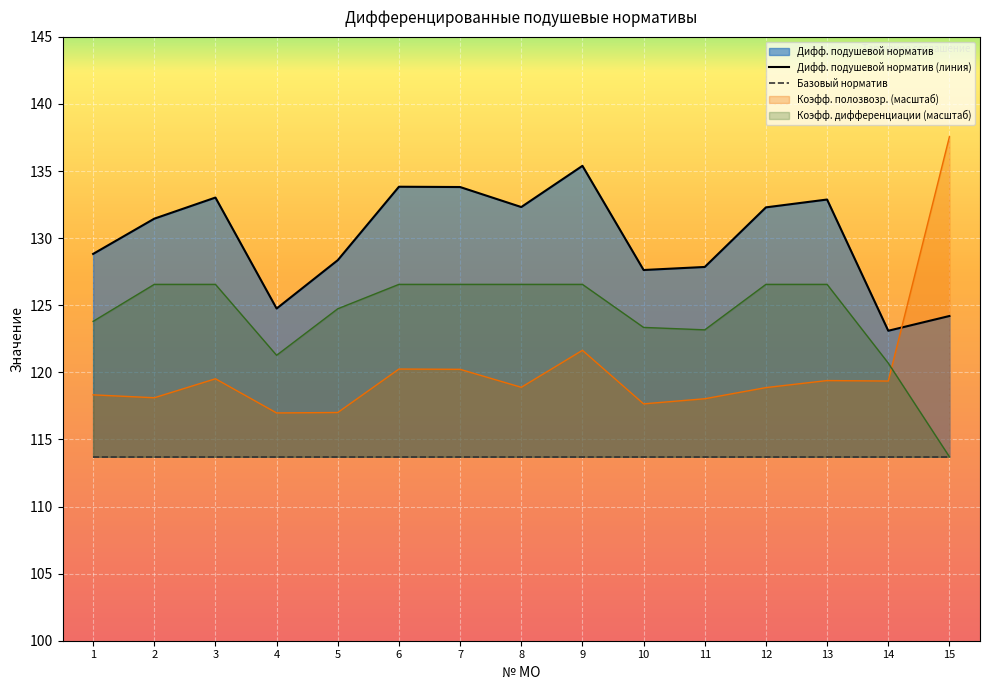

True or false: Дифф. подушевой норматив and Коэфф. дифференциации cross at least once.

False